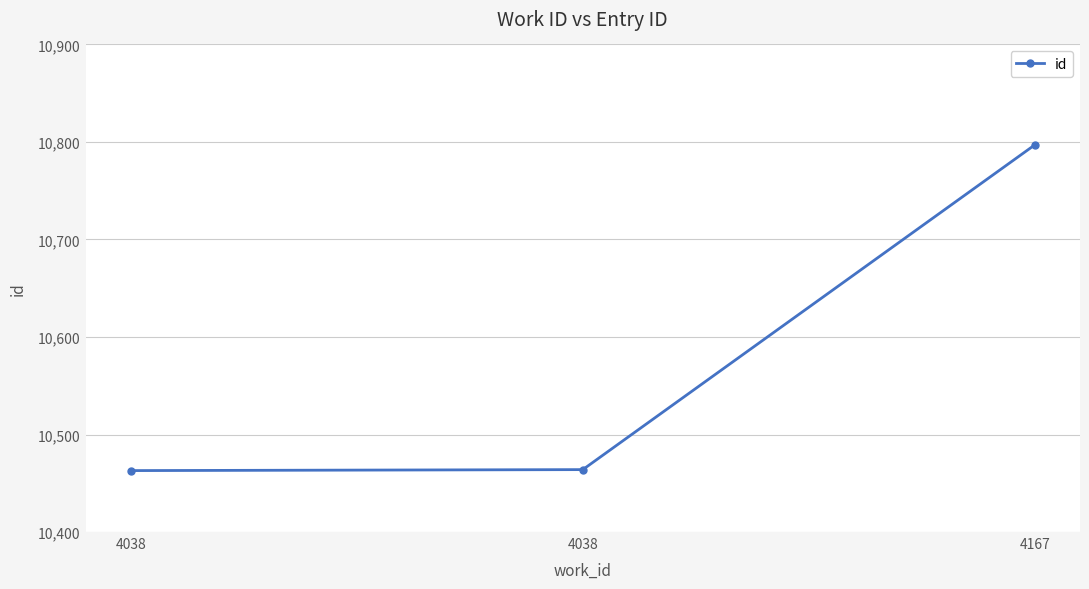

Count the number of categories in the chart.

3